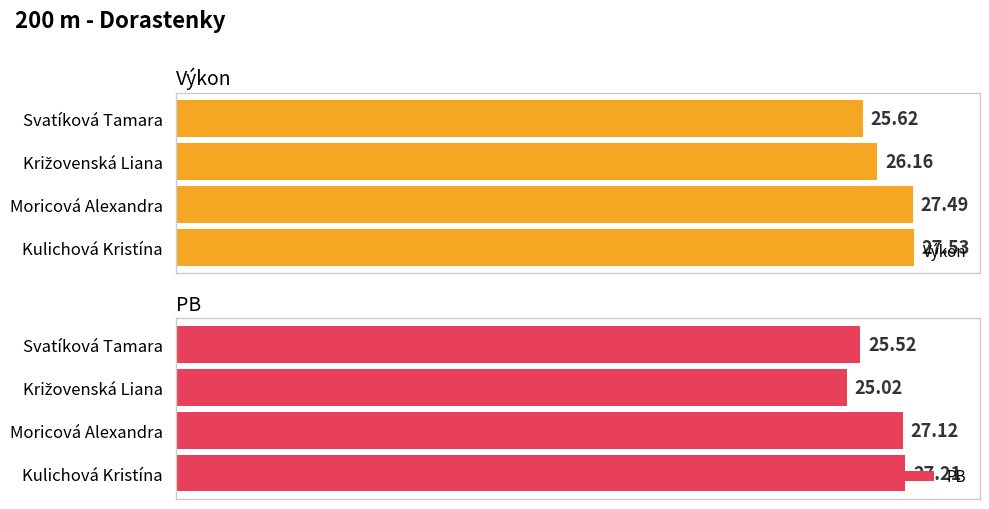

How many data points does each series have?

4